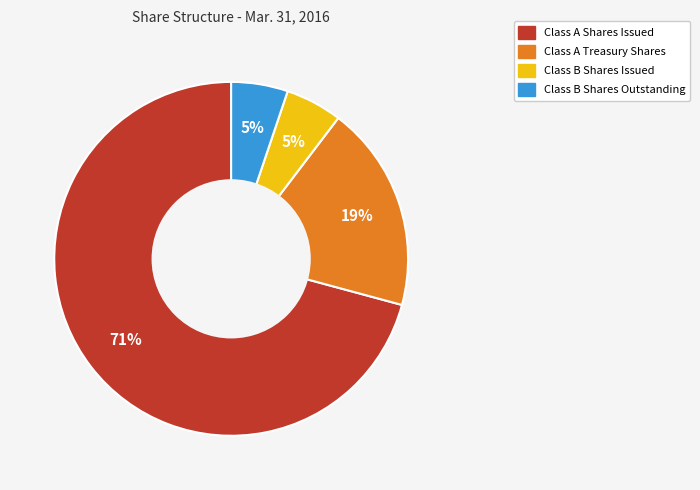

To the nearest percent, what percentage of the pie is Class B Shares Issued?

5%